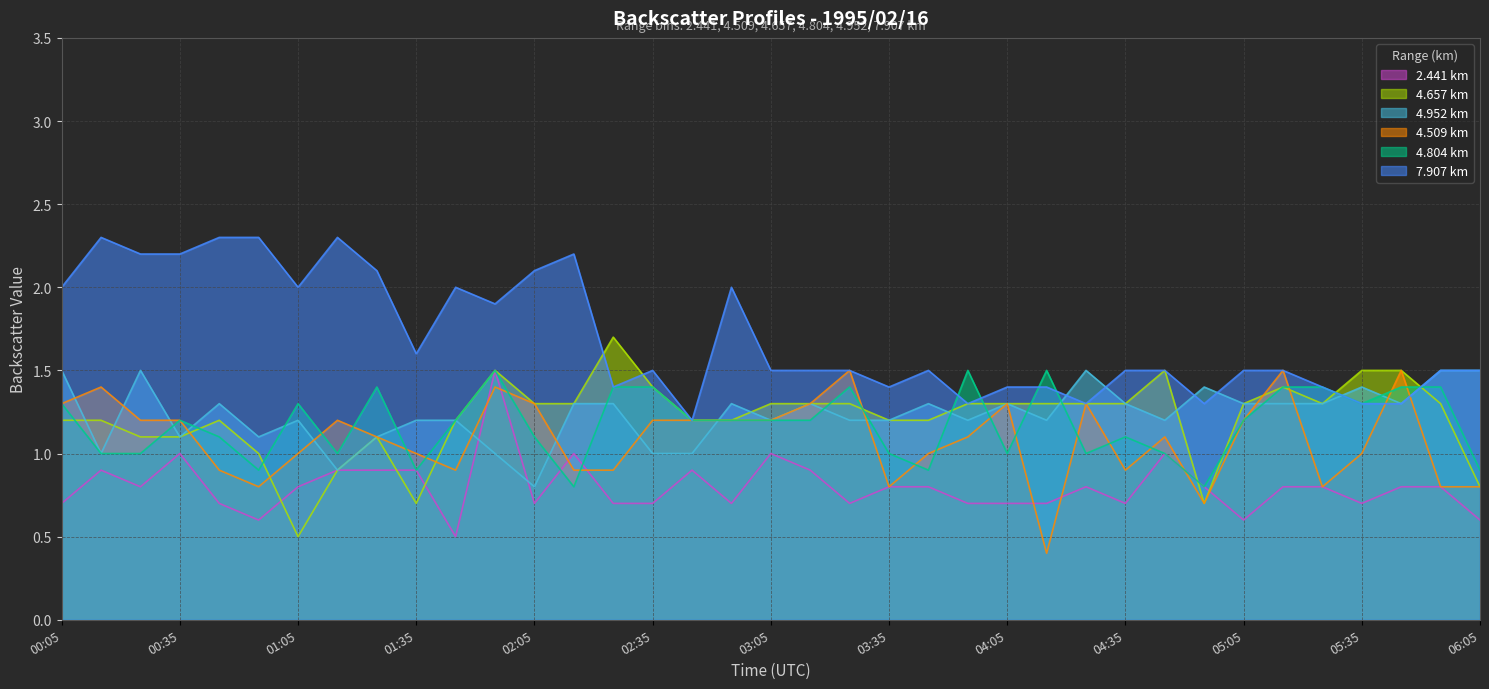

What is the minimum value for 7.907?

1.2